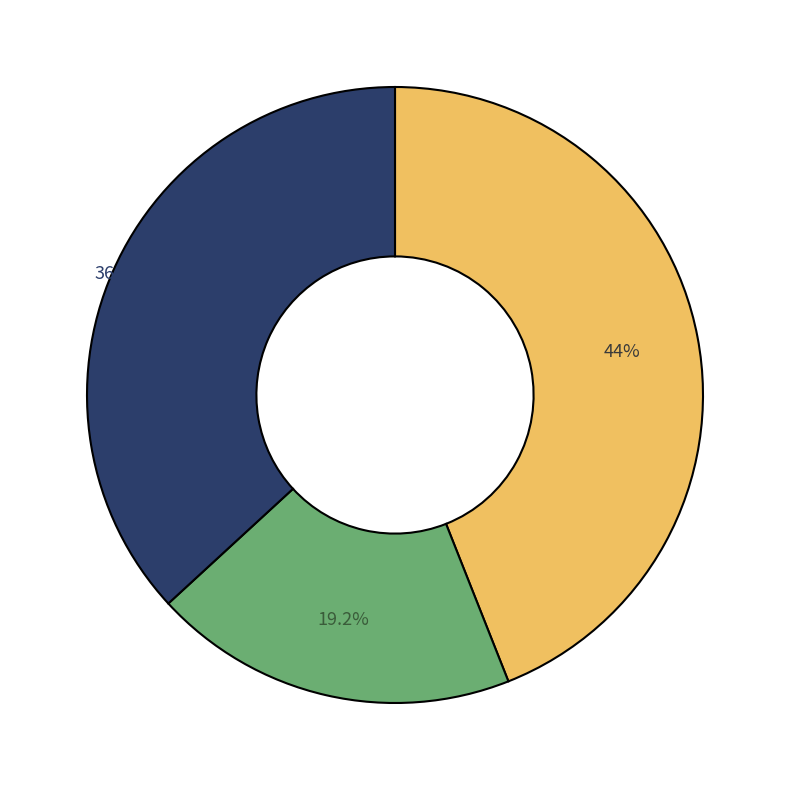

How many segments does this pie chart have?

3